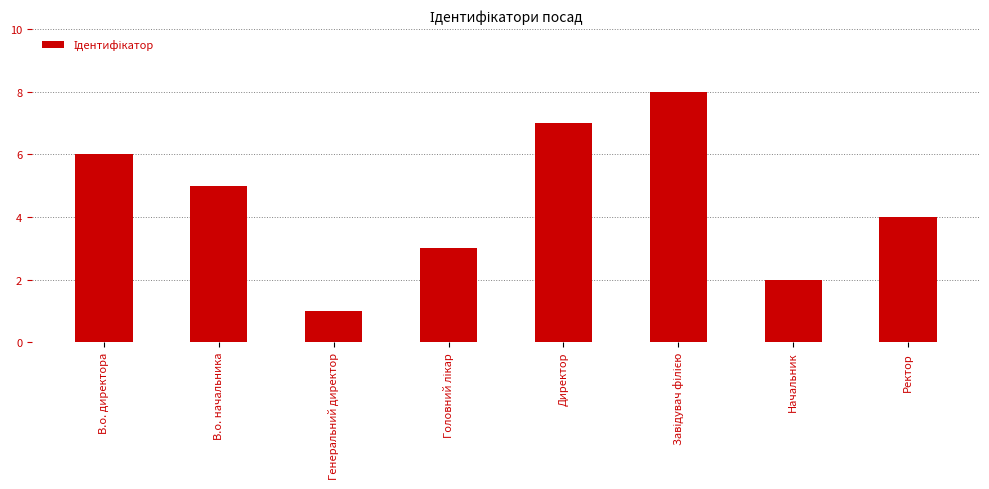

What is the greatest value displayed?

8